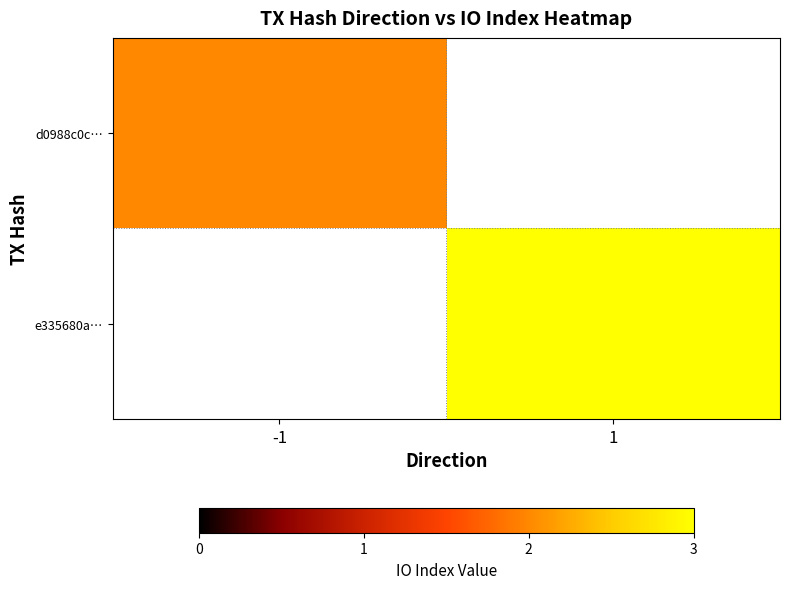

Is the value of e335680a… at -1 greater than the value of d0988c0c… at -1?

No